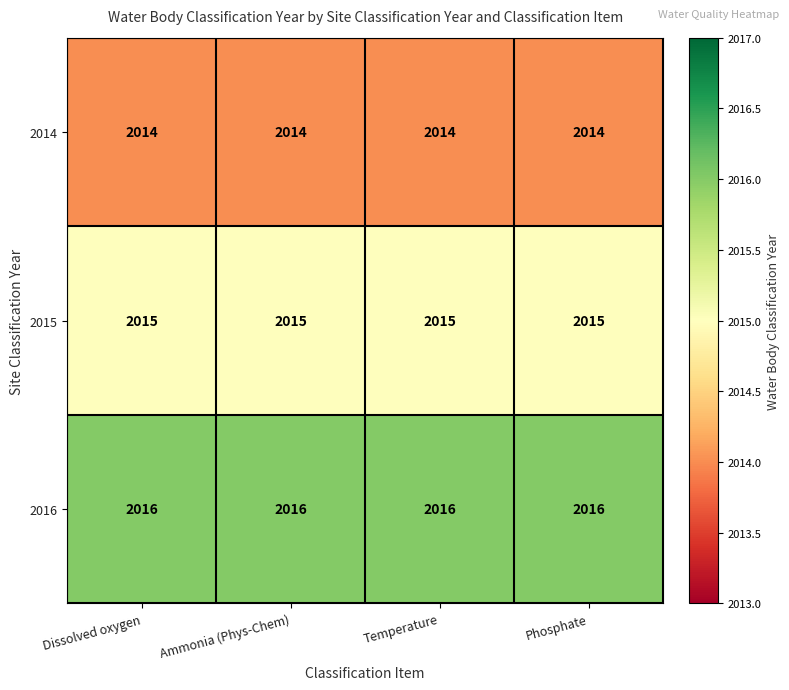

At how many categories does at least one series exceed 2014?

4